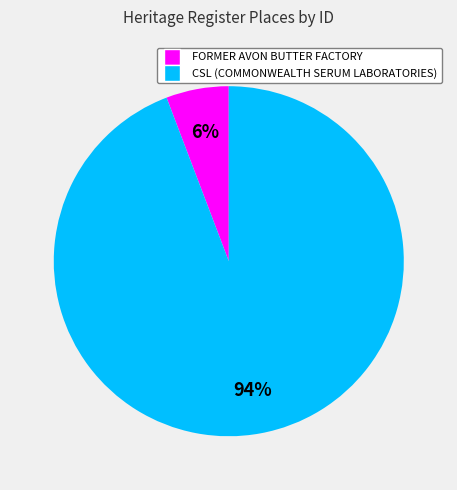

What is the ratio of the value at FORMER AVON BUTTER FACTORY to the value at CSL (COMMONWEALTH SERUM LABORATORIES)?

0.1